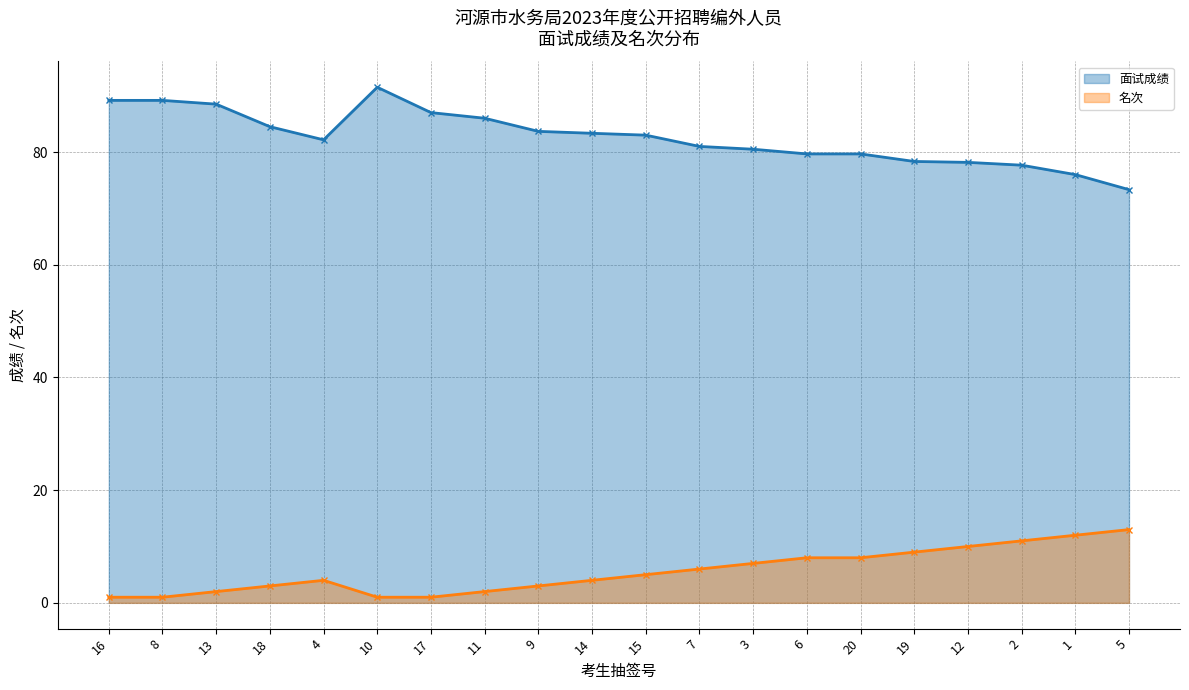

How many lines are shown in the chart?

2